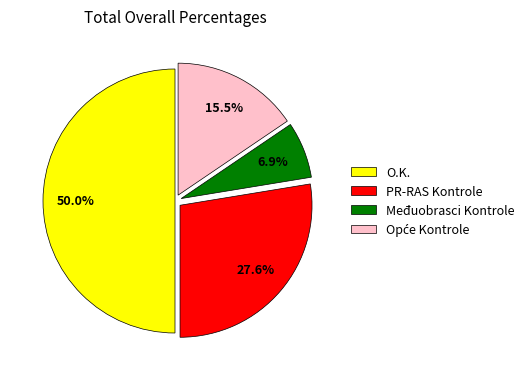

What is the largest slice in the pie chart?

O.K.